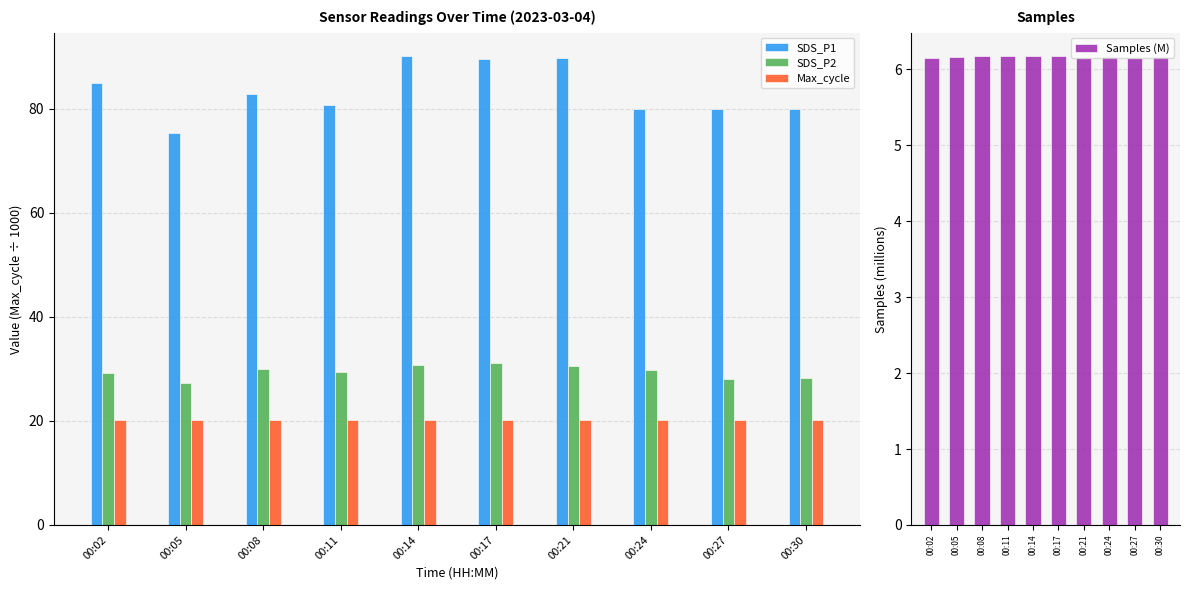

What are all the series names shown in the legend?

SDS_P1, SDS_P2, Max_cycle, Samples (M)